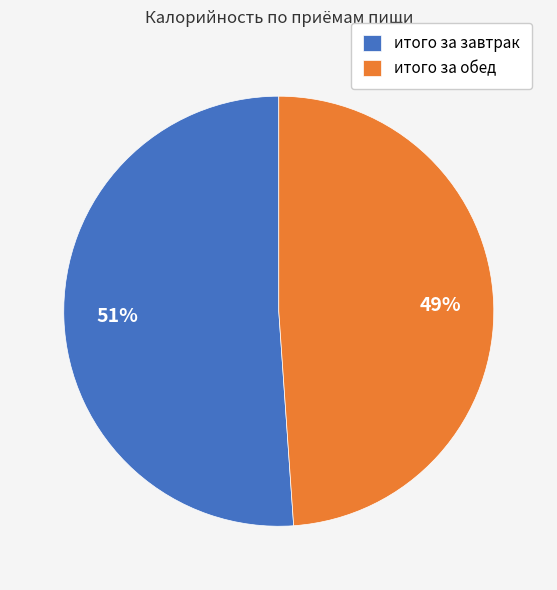

The итого за завтрак slice represents 42% of the pie. True or false?

False